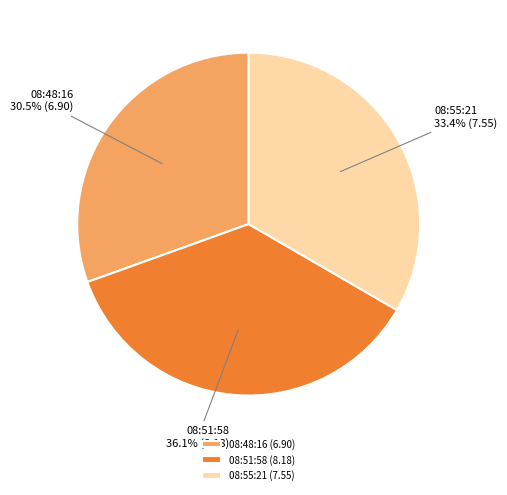

Combined, do 08:48:16 and 08:51:58 account for over 50%?

Yes